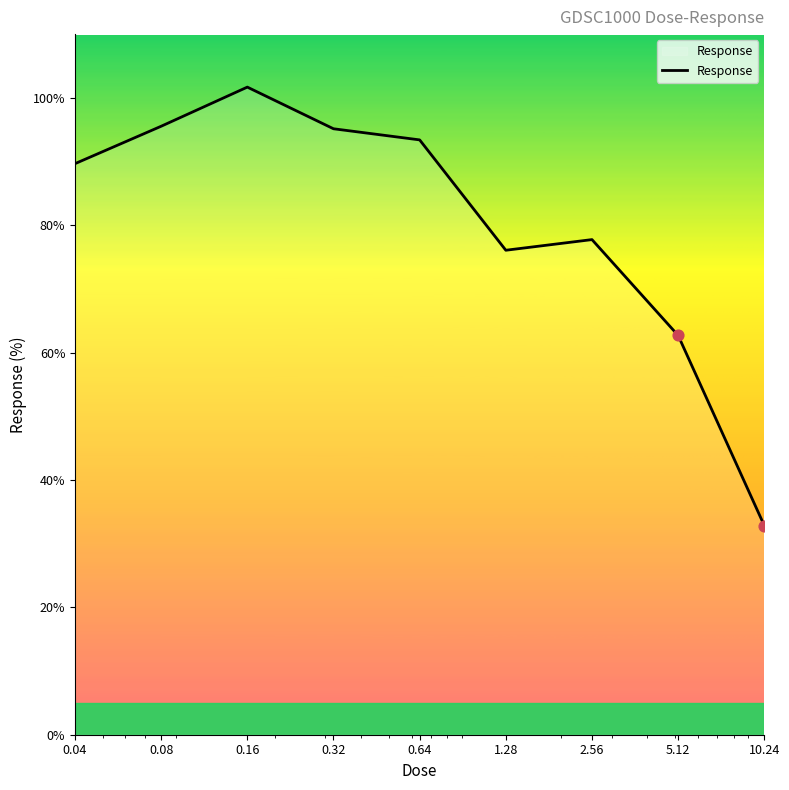

What is the maximum value shown in the chart?

101.7